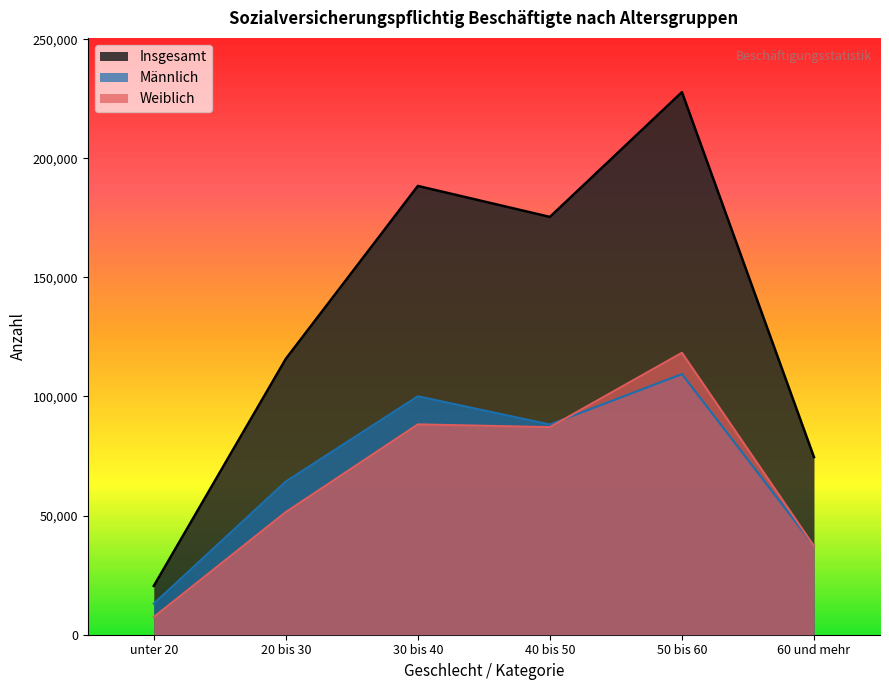

How many distinct data groups are displayed?

3